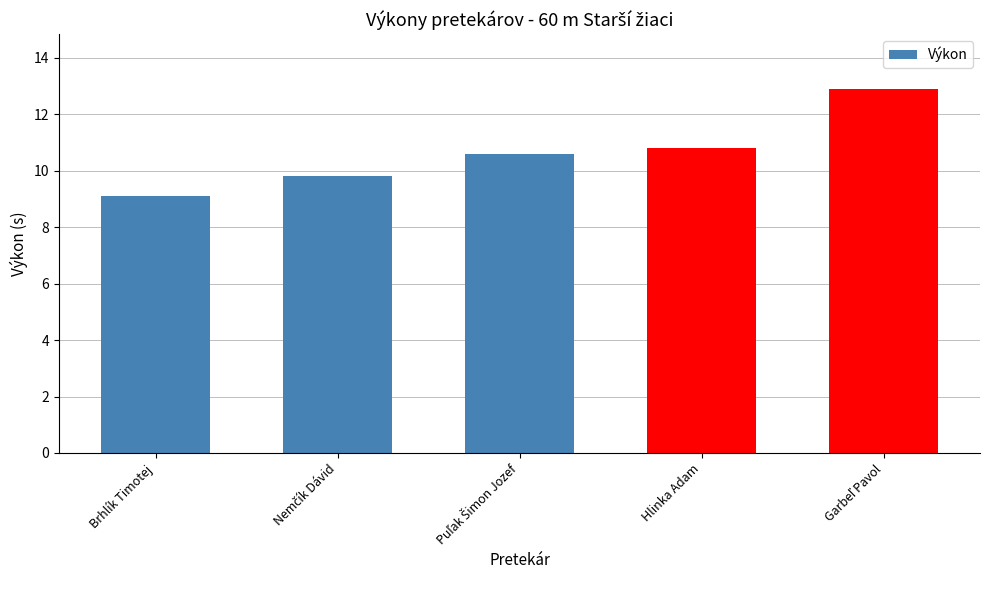

Approximately how many times larger is the value at Hlinka Adam compared to Brhlík Timotej?

1.2